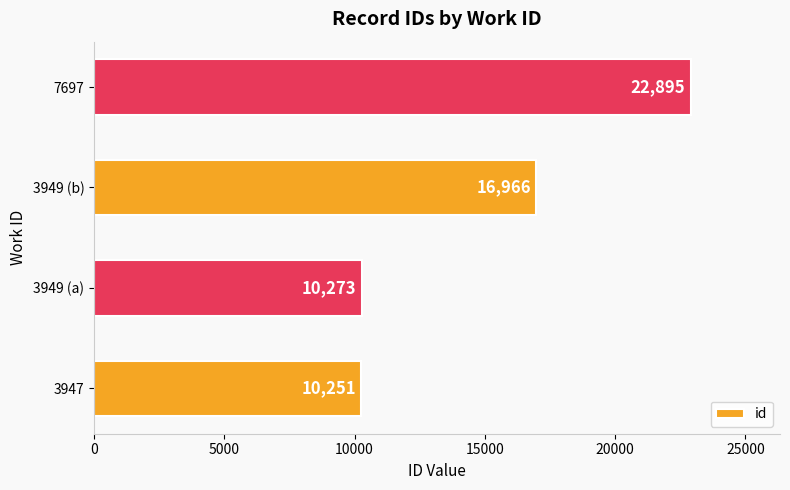

The chart shows a value of 10273 at 3949 (a). True or false?

True